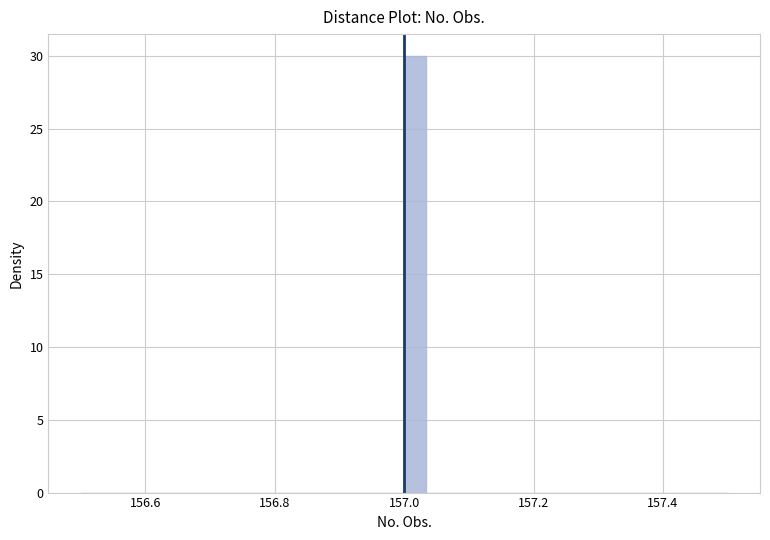

Read against the x-axis, roughly where is the centre of the tallest bar?

157.02